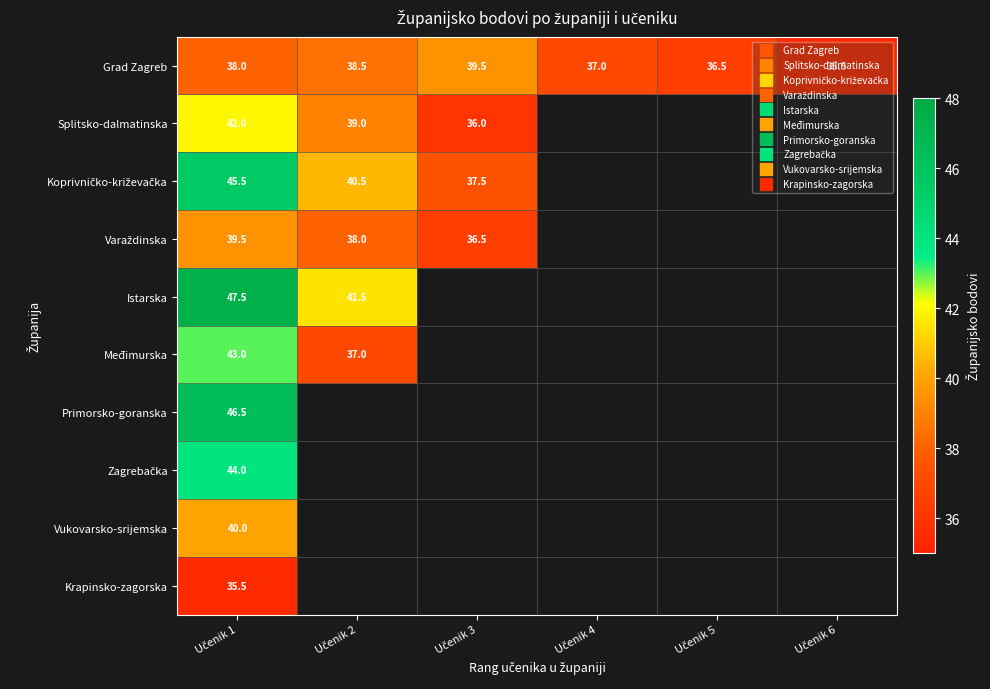

What is the maximum value shown in the chart?

47.5